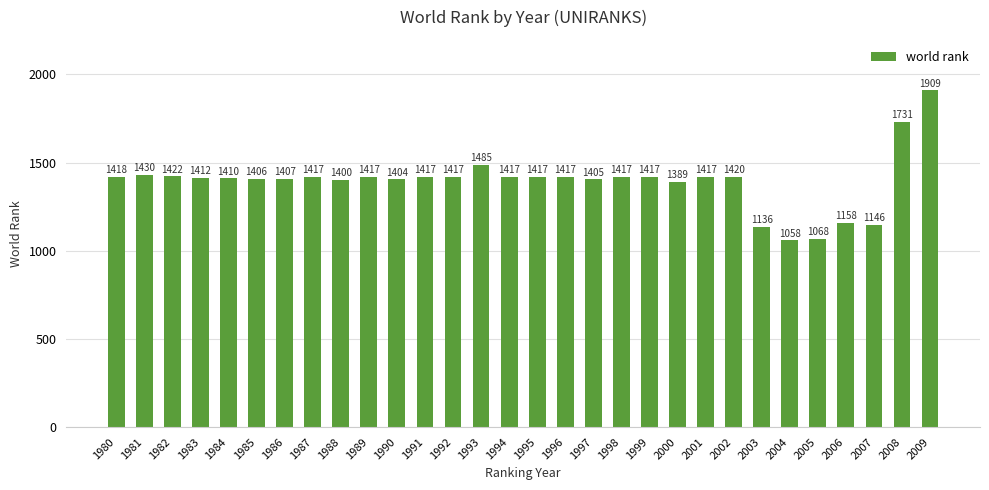

Reading left to right, extract all data points from this chart.

1418	1430	1422	1412	1410	1406	1407	1417	1400	1417	1404	1417	1417	1485	1417	1417	1417	1405	1417	1417	1389	1417	1420	1136	1058	1068	1158	1146	1731	1909